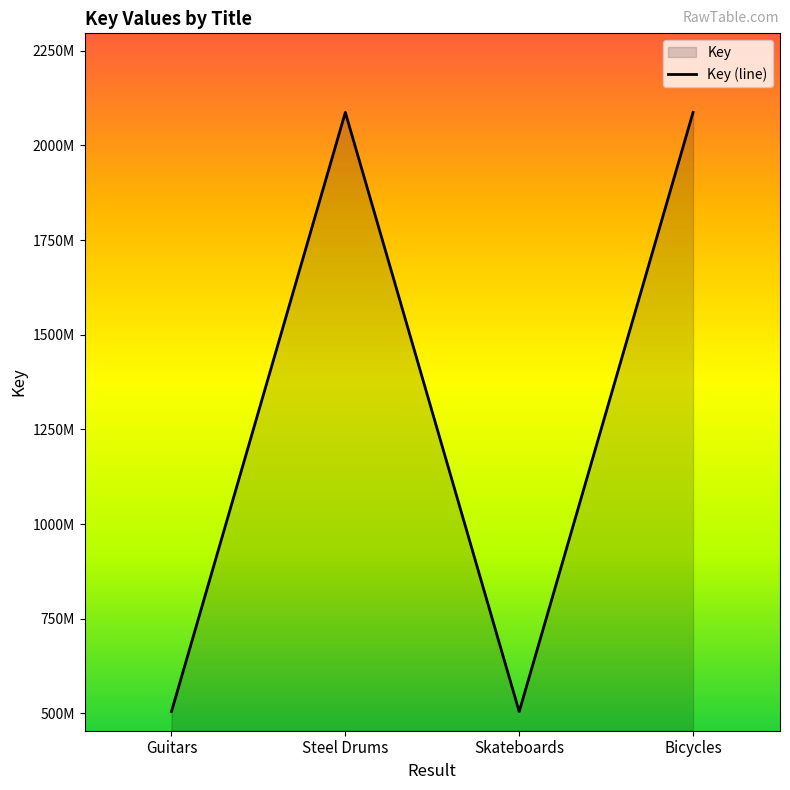

At which category does the chart reach its peak across all series?

Steel Drums